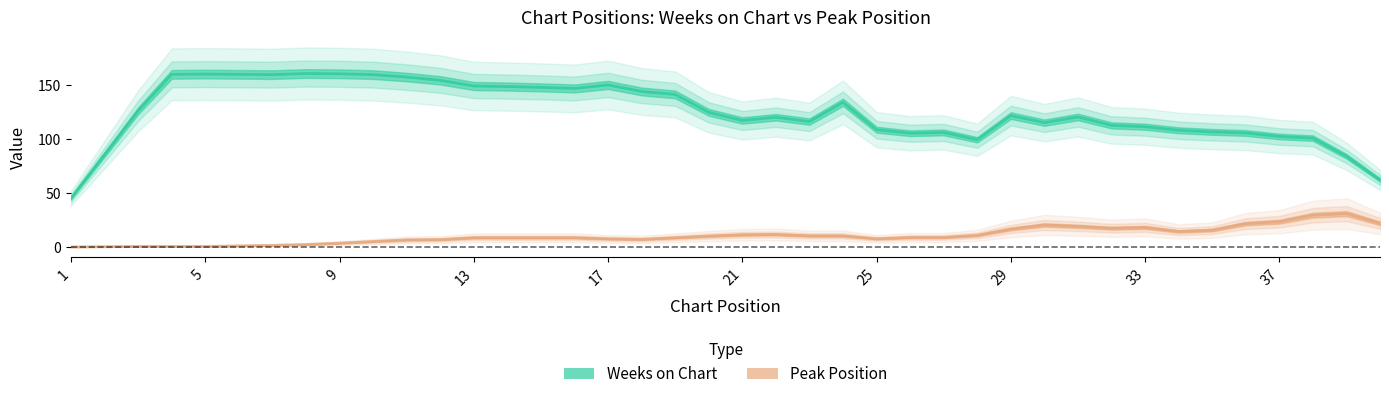

What is the approximate value of Weeks on Chart at 21?

159.5